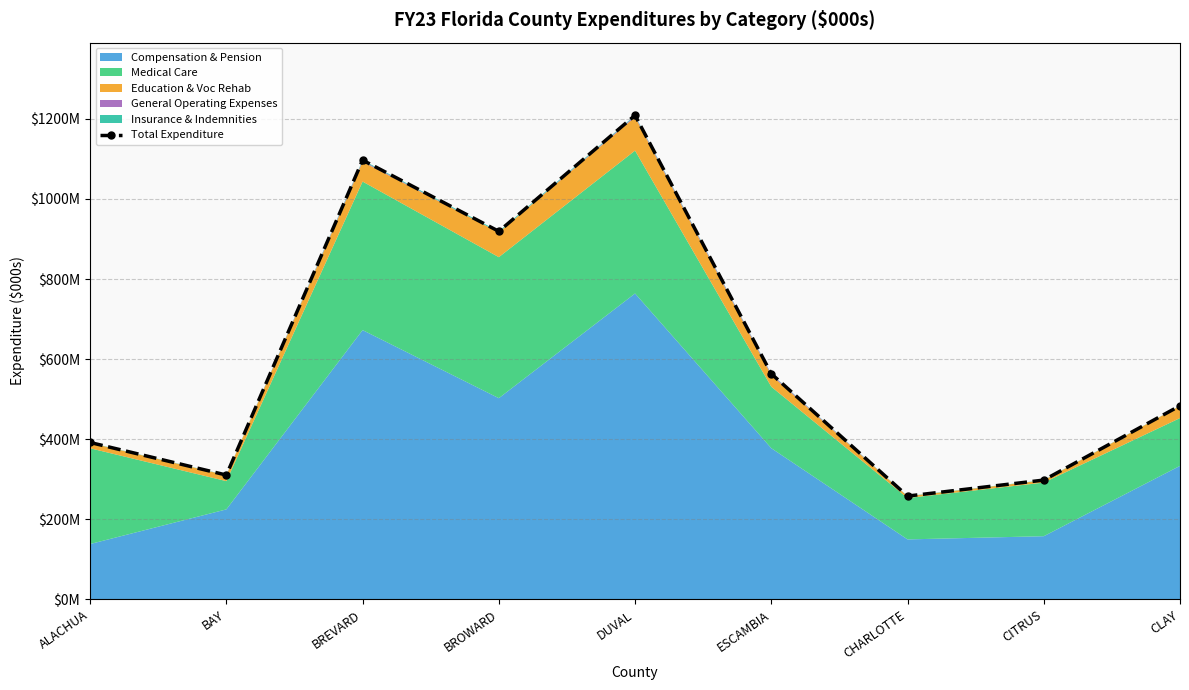

What is the change in value from CHARLOTTE to CITRUS?

+39954.9